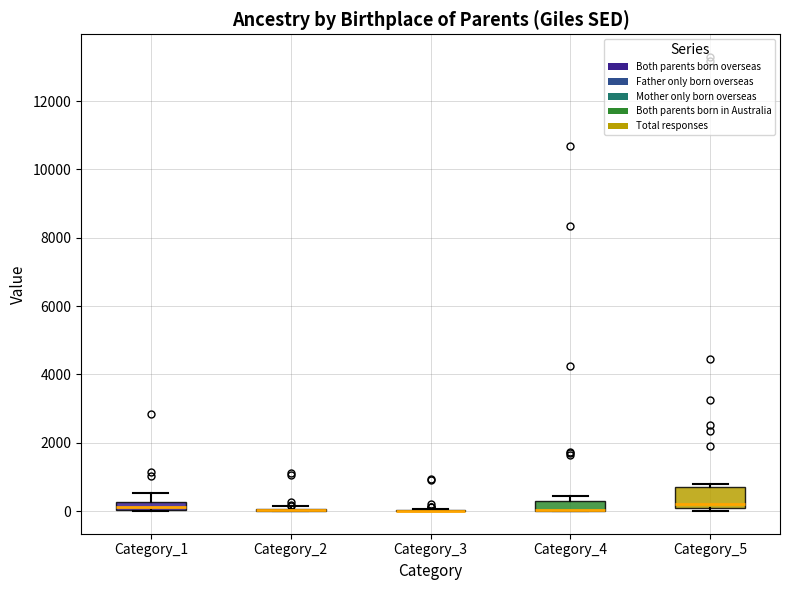

Which box is the tallest, from its lower edge to its upper edge?

Category_5